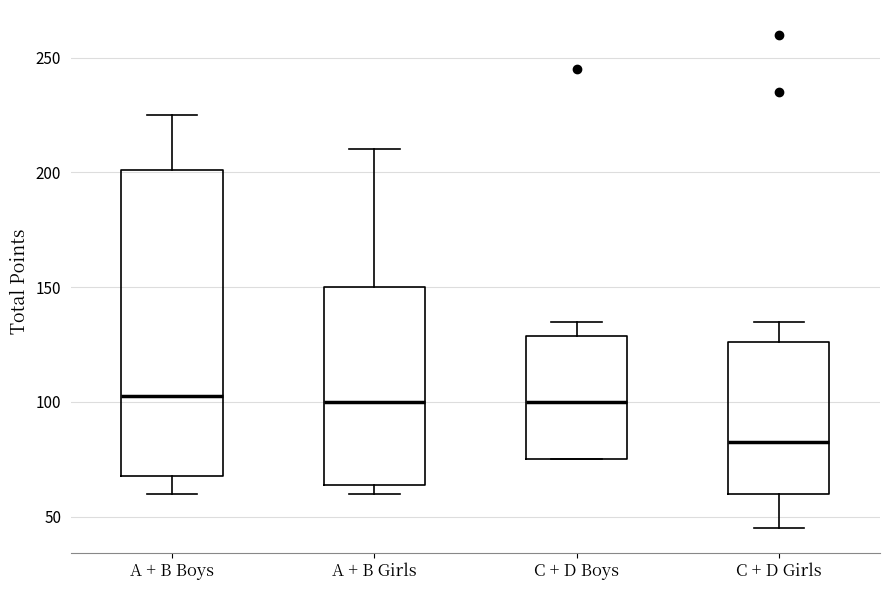

Reading left to right, read every box against the y-axis: the position of its median line, the range the box covers, and the ends of its whiskers. The values are not printed on the chart, so give them approximately, as read against the axis.

A + B Boys: median 105, box 70 to 200, whiskers 60 to 225
A + B Girls: median 100, box 65 to 150, whiskers 60 to 210
C + D Boys: median 100, box 75 to 130, whiskers 75 to 135
C + D Girls: median 85, box 60 to 125, whiskers 45 to 135